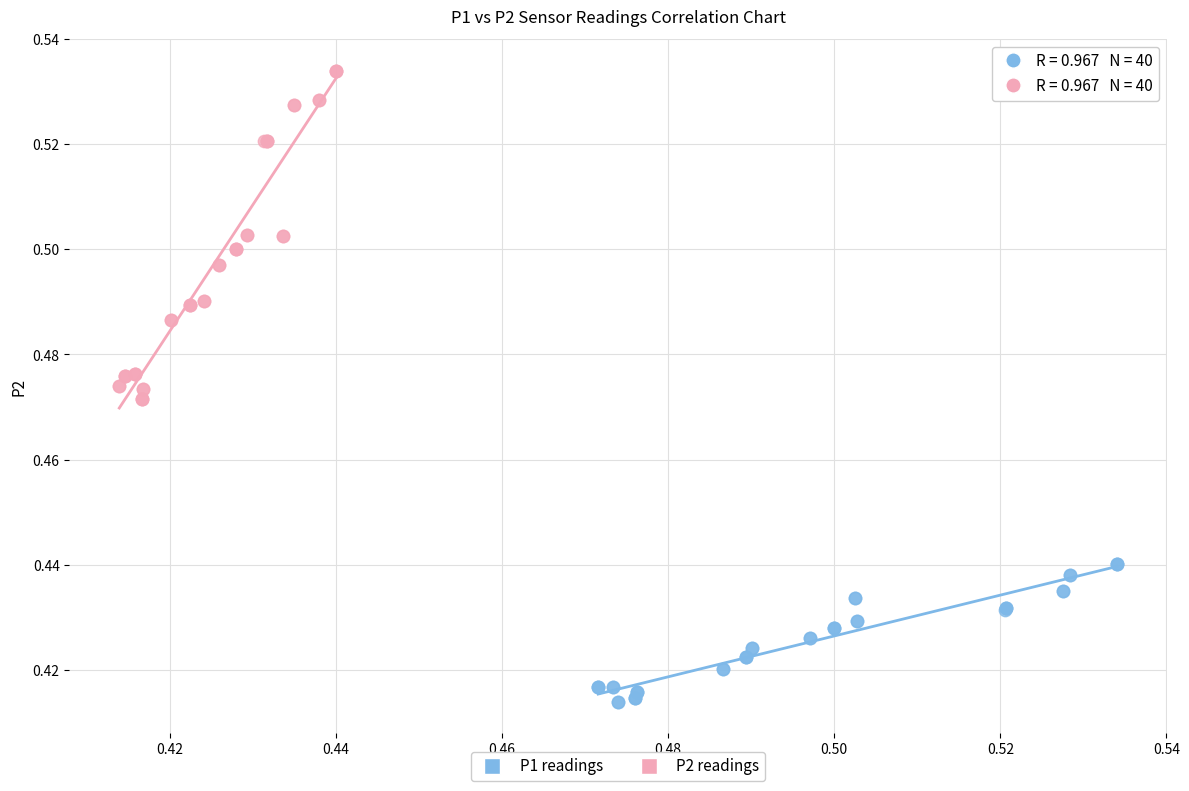

Which series contains the highest Y value?

P2 readings